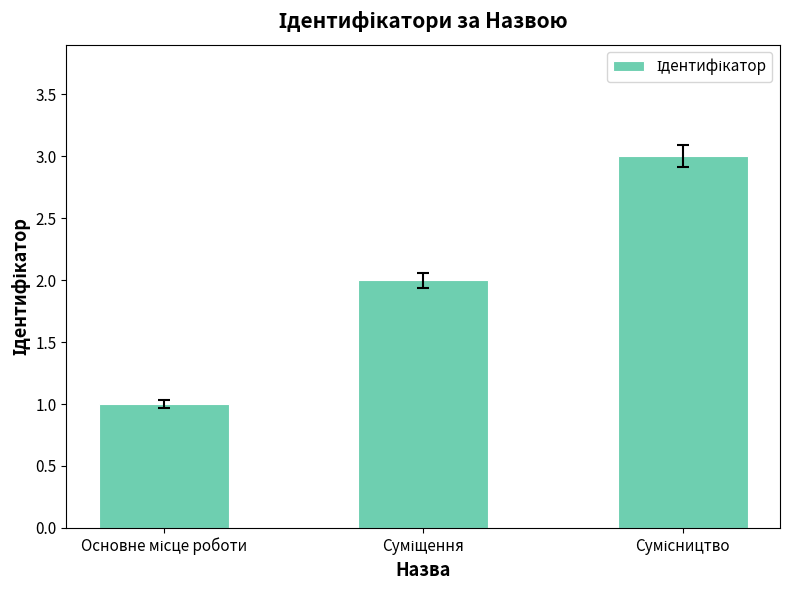

What is the value of the 3rd bar from the left?

3